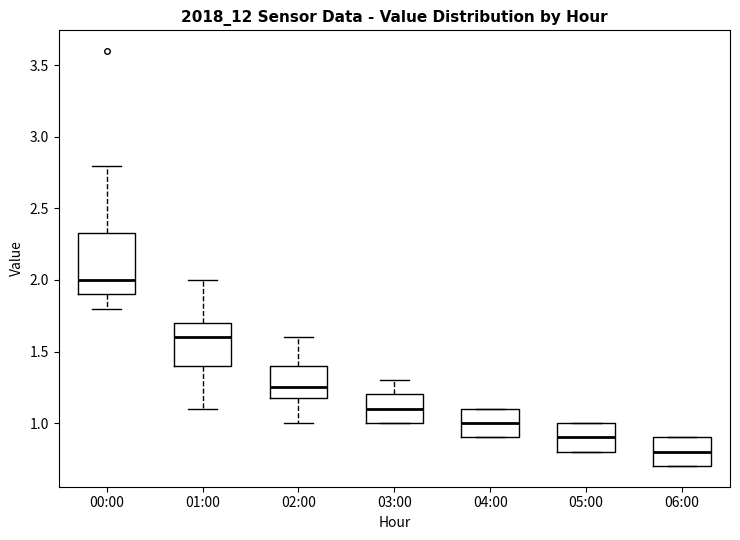

Where is the upper edge of the box for 05:00 on the y-axis? The values are not printed on the chart, so give them approximately, as read against the axis.

1.00